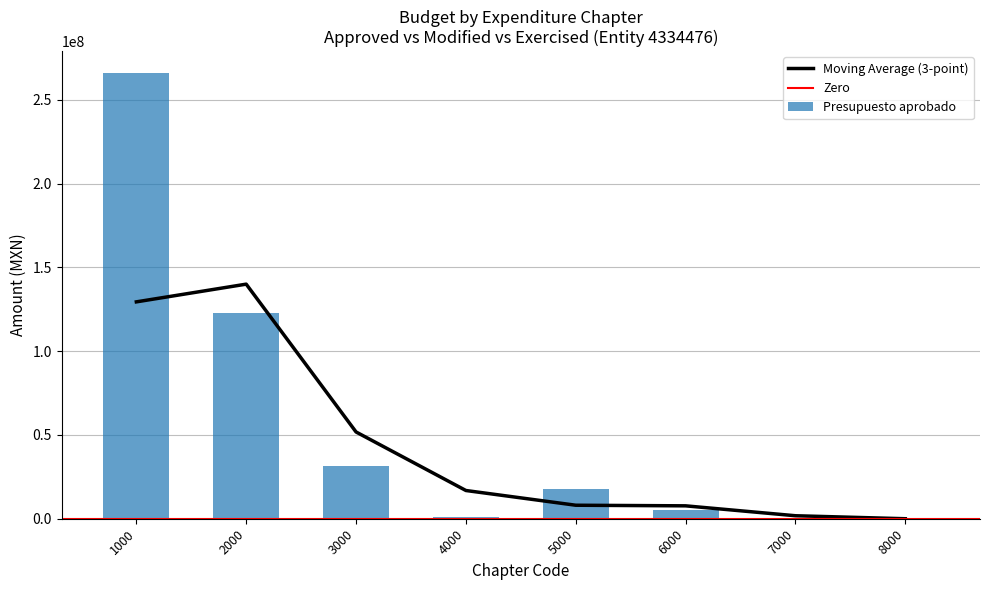

Which has a higher value, 4000 or 8000?

4000